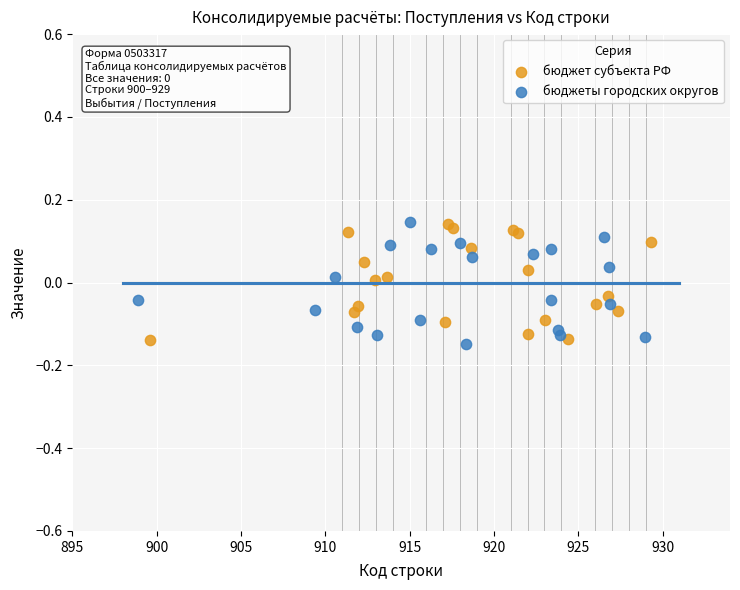

What are all the series names shown in the legend?

бюджет субъекта РФ, бюджеты городских округов